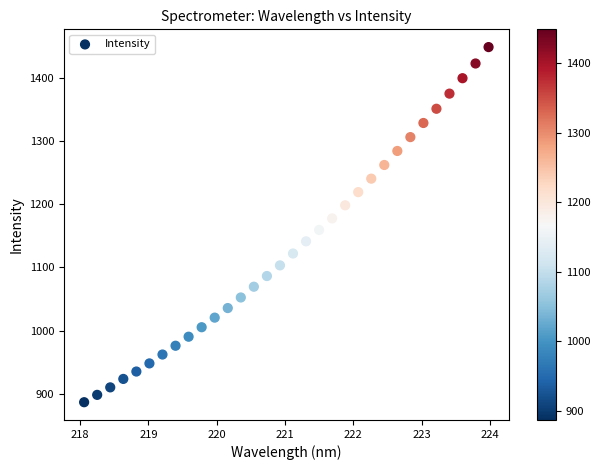

What is the range of Y values (max minus min)?

562.1